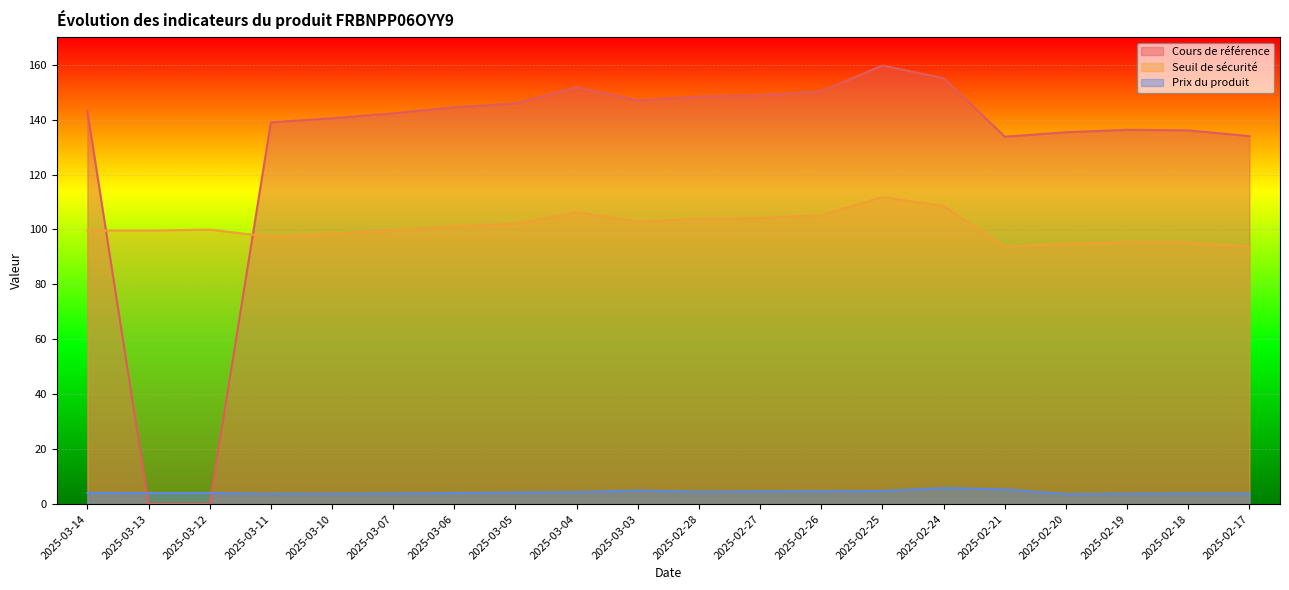

Reading left to right, transcribe all the data shown in this chart.

Cours de référence: 143.1	0.0	0.0	139.0	140.5	142.3	144.5	145.9	151.8	147.0	148.4	148.8	150.3	159.7	155.1	133.8	135.4	136.3	136.1	134.0
Seuil de sécurité: 99.6	99.6	100.0	97.3	98.3	99.6	101.2	102.1	106.3	102.9	103.9	104.2	105.2	111.8	108.6	93.7	94.8	95.4	95.3	93.8
Prix du produit: 4.1	4.0	4.0	3.7	3.8	3.9	4.0	4.2	4.3	4.9	4.5	4.6	4.7	4.8	5.8	5.3	3.6	3.8	3.8	3.8